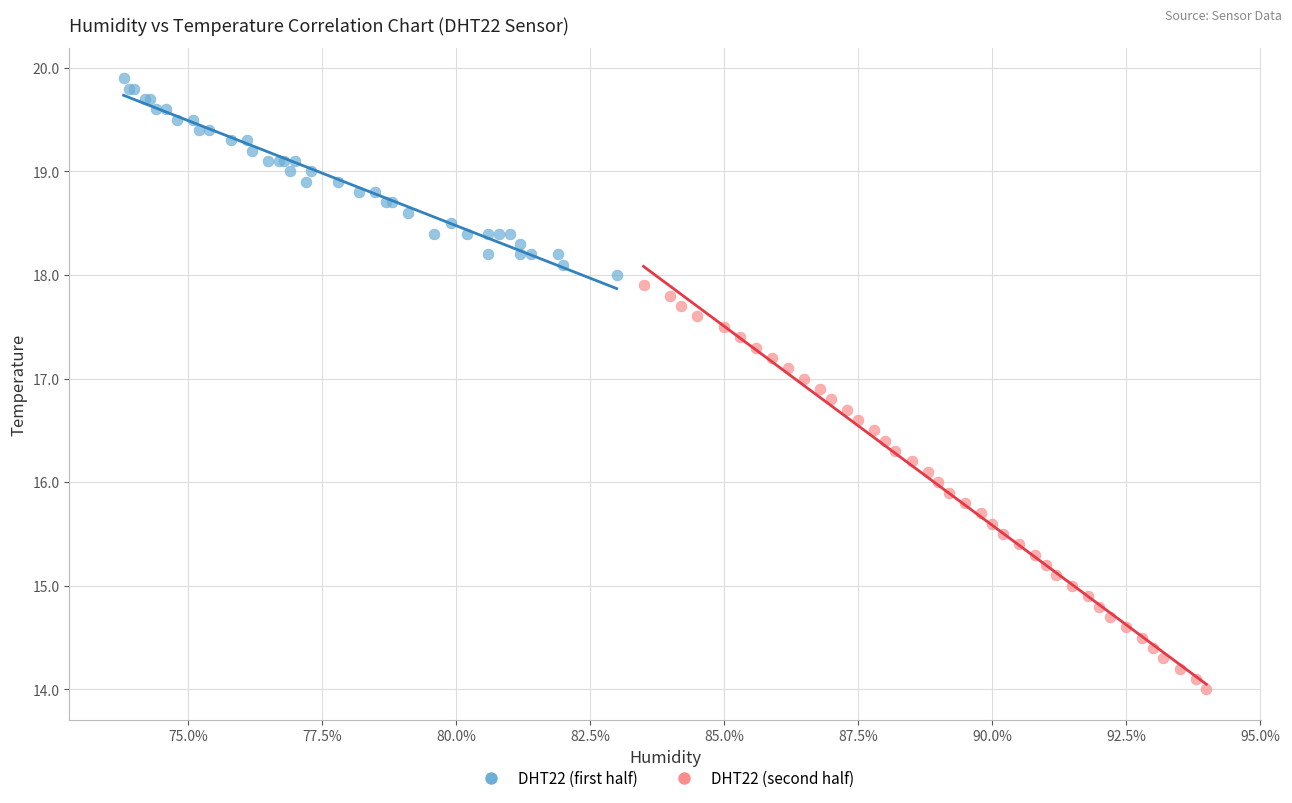

Which series has the largest Y range (max minus min)?

DHT22 (second half)